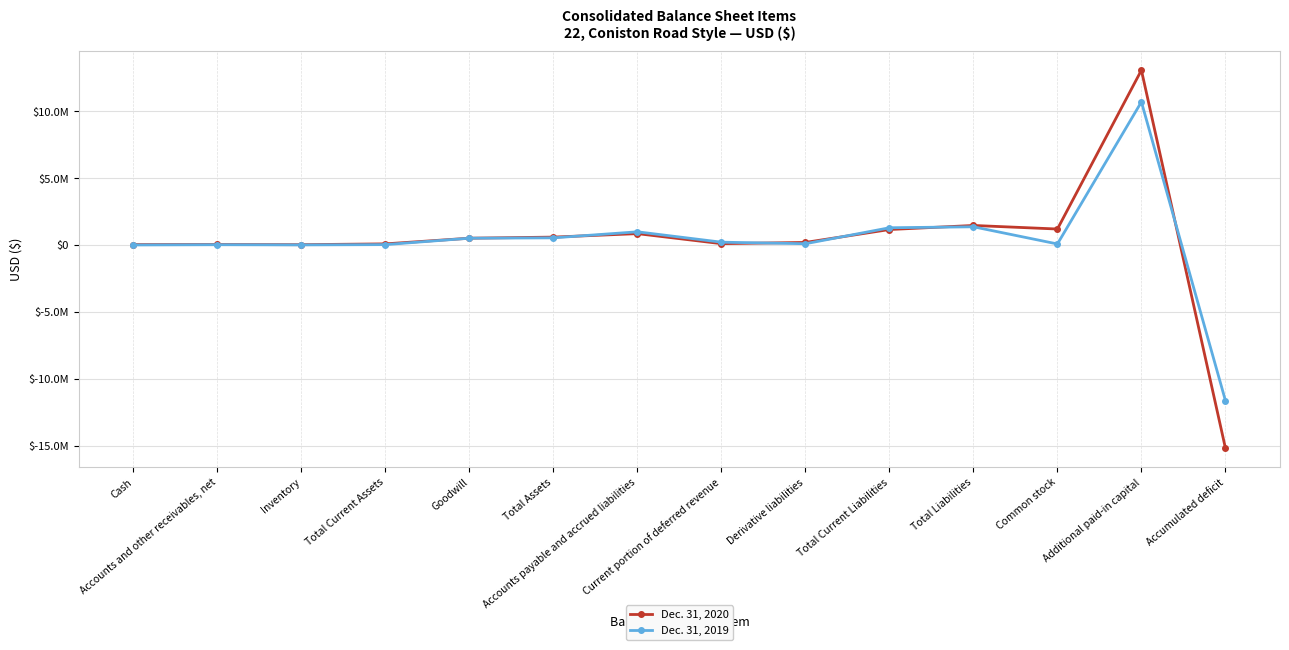

How many negative values does the Dec. 31, 2019 series have?

1